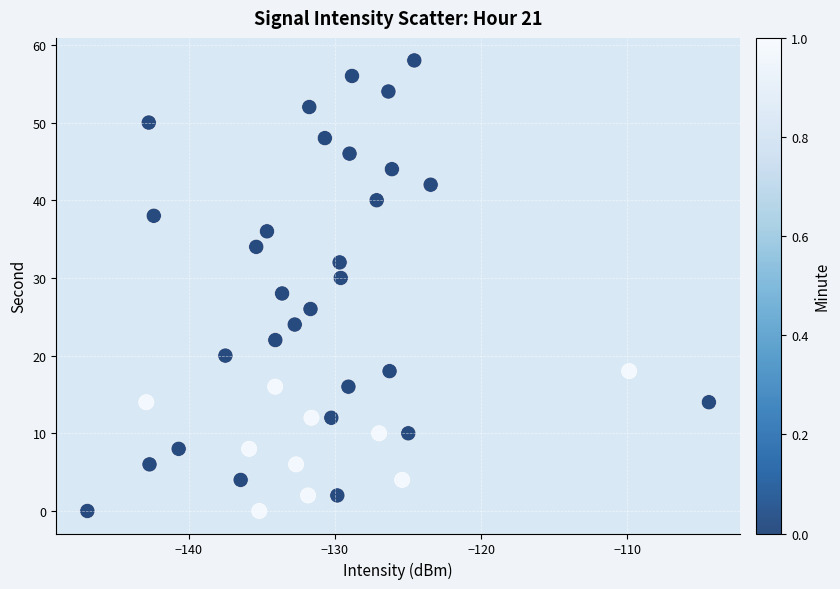

What is the range of Y values (max minus min)?

58